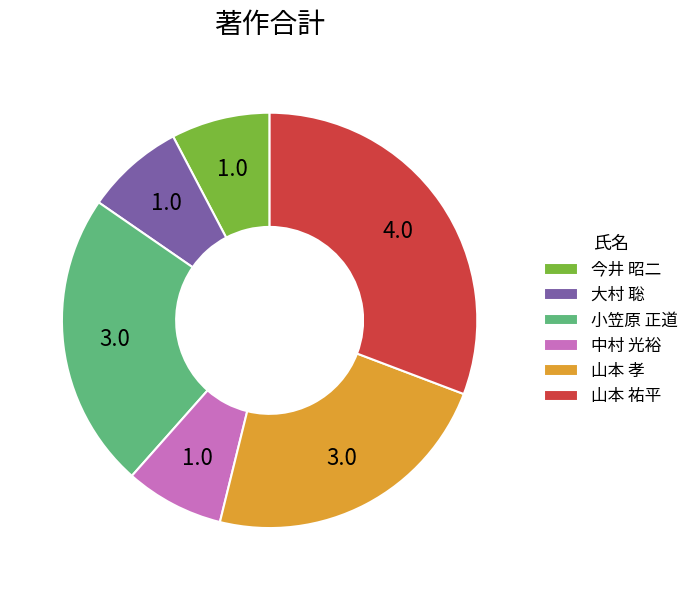

Is the sum of 山本 孝 and 今井 昭二 greater than half?

No